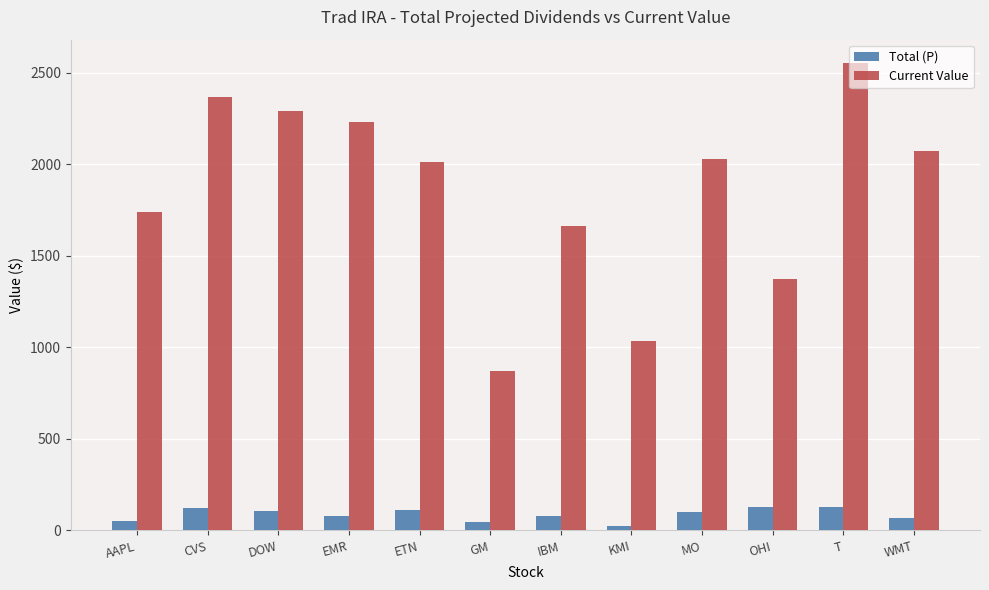

How many groups of bars are there?

12